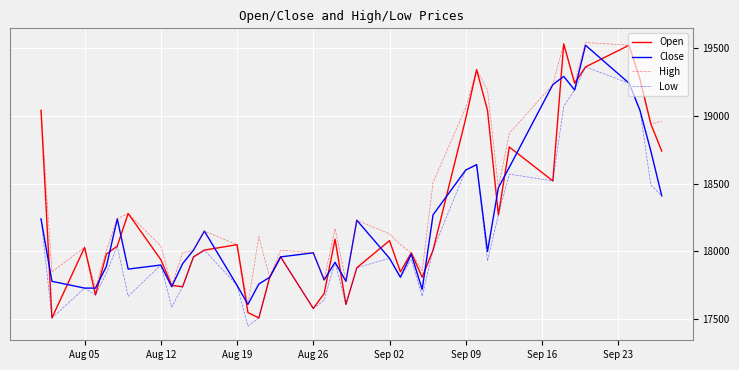

Which series has the largest total across all categories?

High